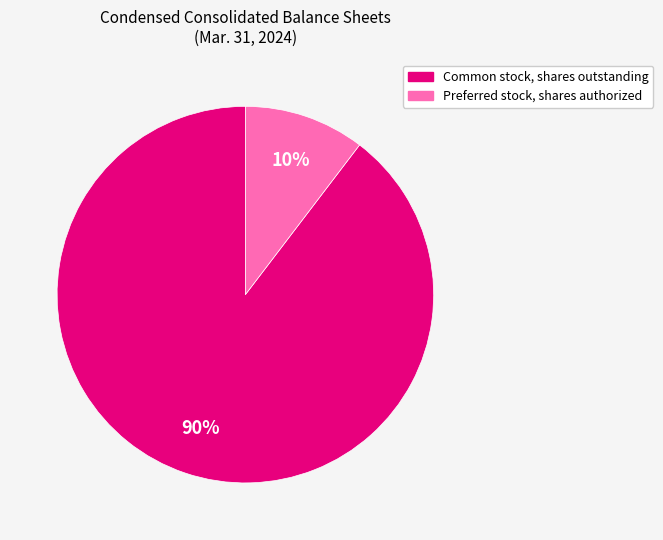

How many slices are in this pie chart?

2